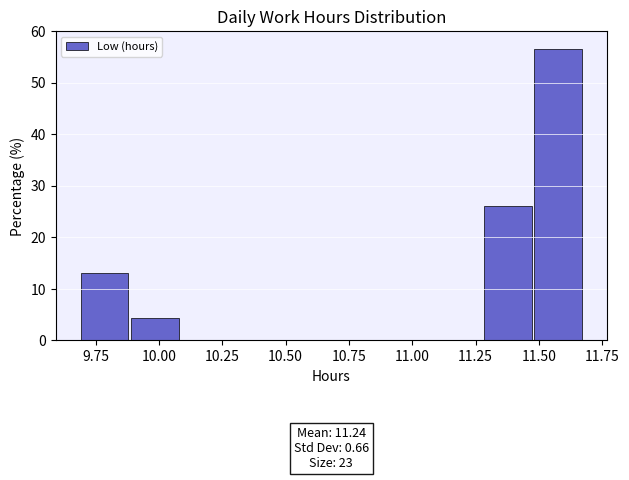

Around what value on the x-axis is the tallest bar? Give the approximate position of its centre, as read against the axis.

11.60